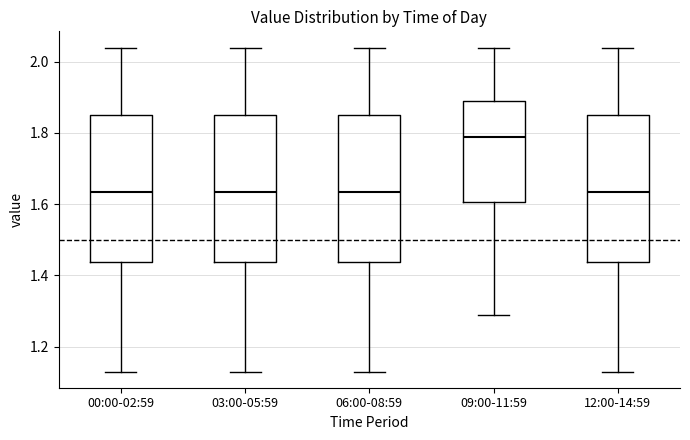

Reading left to right, read every box against the y-axis: the position of its median line, the range the box covers, and the ends of its whiskers. The values are not printed on the chart, so give them approximately, as read against the axis.

00:00-02:59: median 1.64, box 1.44 to 1.86, whiskers 1.14 to 2.04
03:00-05:59: median 1.64, box 1.44 to 1.86, whiskers 1.14 to 2.04
06:00-08:59: median 1.64, box 1.44 to 1.86, whiskers 1.14 to 2.04
09:00-11:59: median 1.80, box 1.60 to 1.90, whiskers 1.30 to 2.04
12:00-14:59: median 1.64, box 1.44 to 1.86, whiskers 1.14 to 2.04